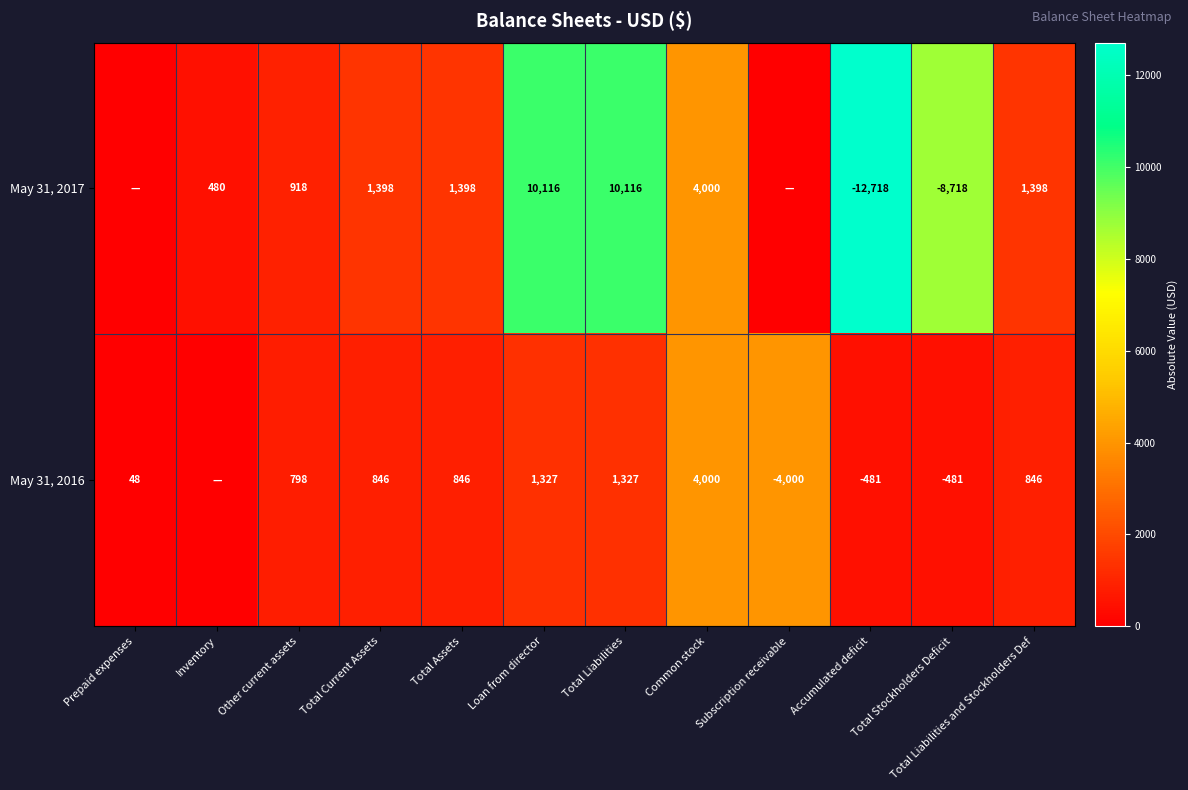

The value of May 31, 2017 at Loan from director is 10116. True or false?

True